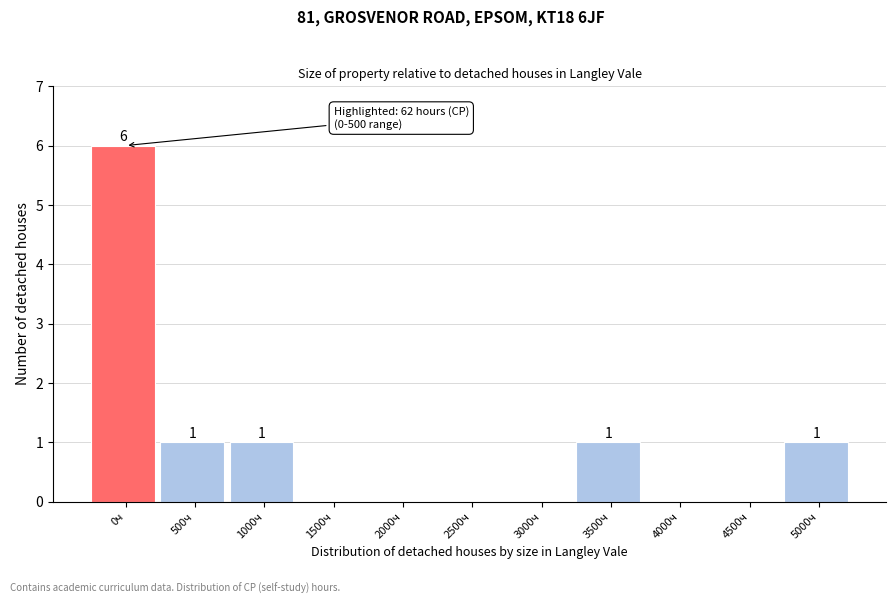

Reading right to left, what are all the values shown in this chart?

5000ч=1	4500ч=0	4000ч=0	3500ч=1	3000ч=0	2500ч=0	2000ч=0	1500ч=0	1000ч=1	500ч=1	0ч=6